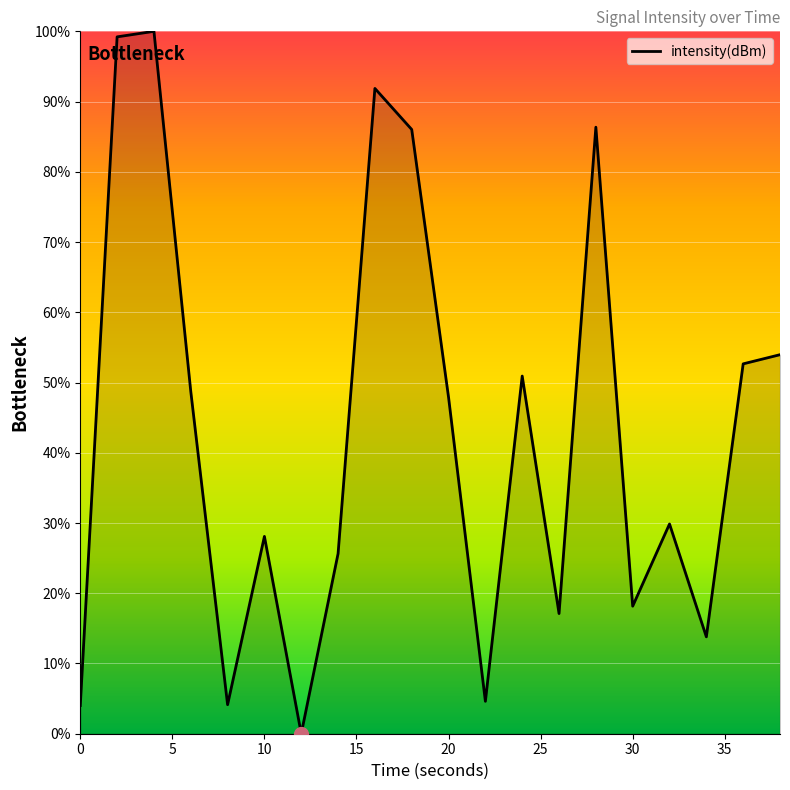

At which category does the chart reach its peak across all series?

4